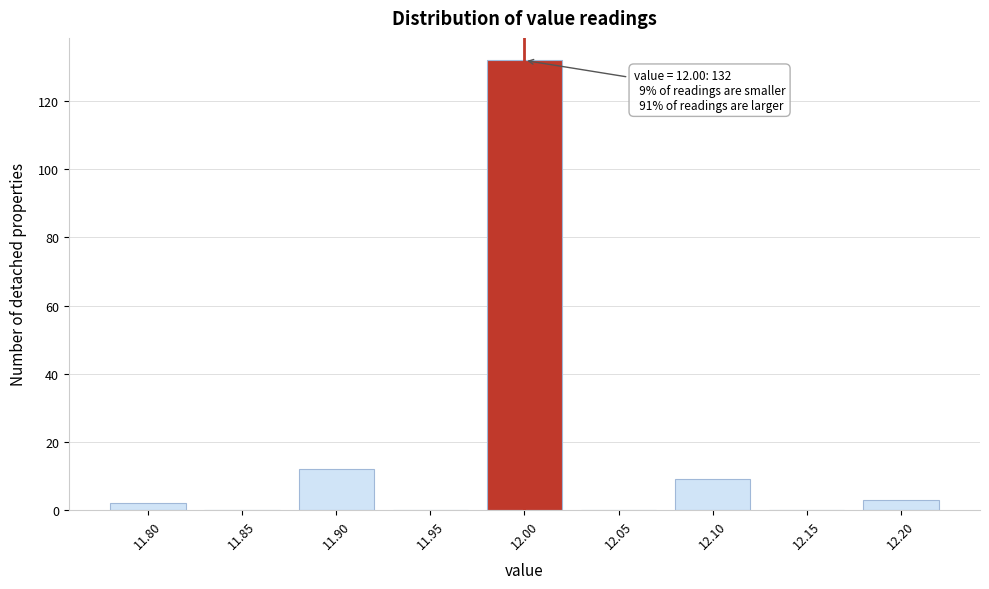

Reading right to left, what are all the values shown in this chart?

12.20=3	12.15=0	12.10=9	12.05=0	12.00=132	11.95=0	11.90=12	11.85=0	11.80=2